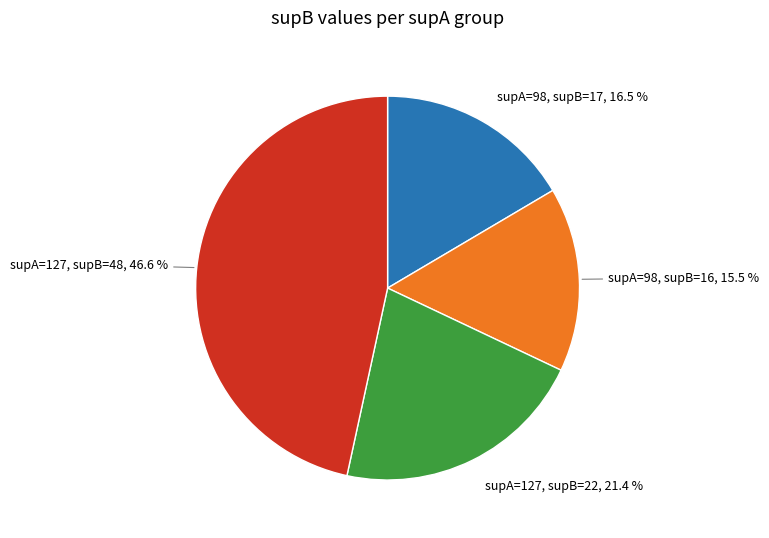

How many slices are in this pie chart?

4